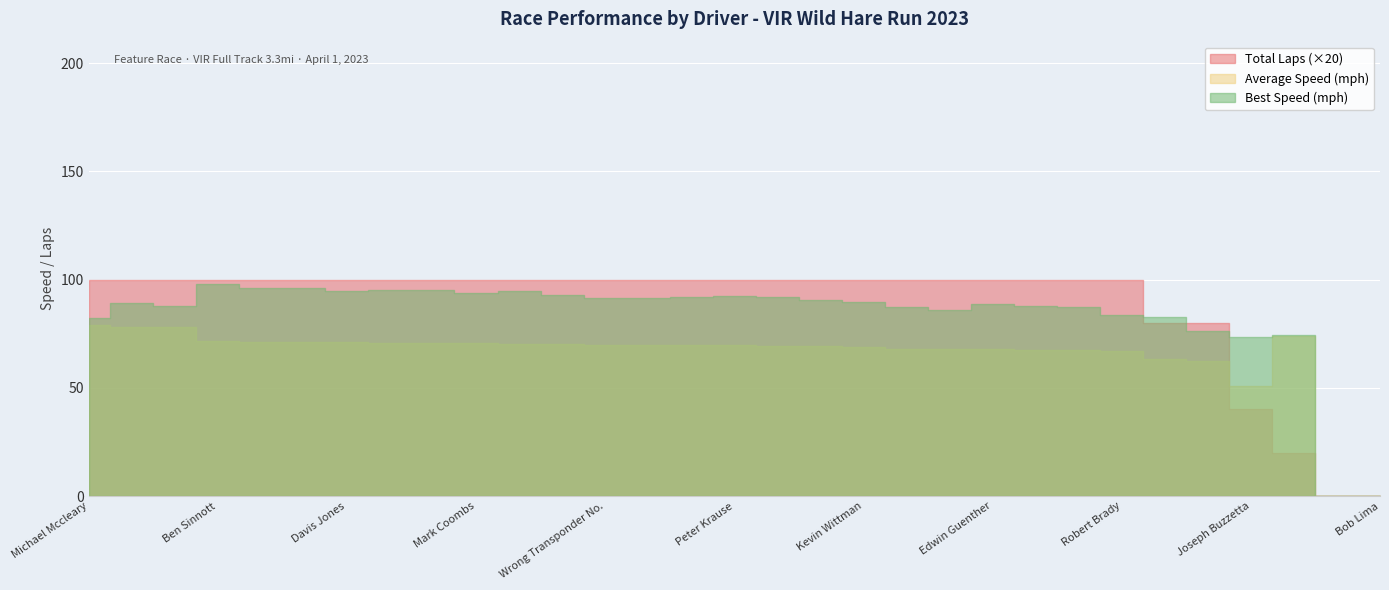

Is the value of Total Laps at Peter McLaughlin greater than the value of Average Speed at Roger Cassin?

No